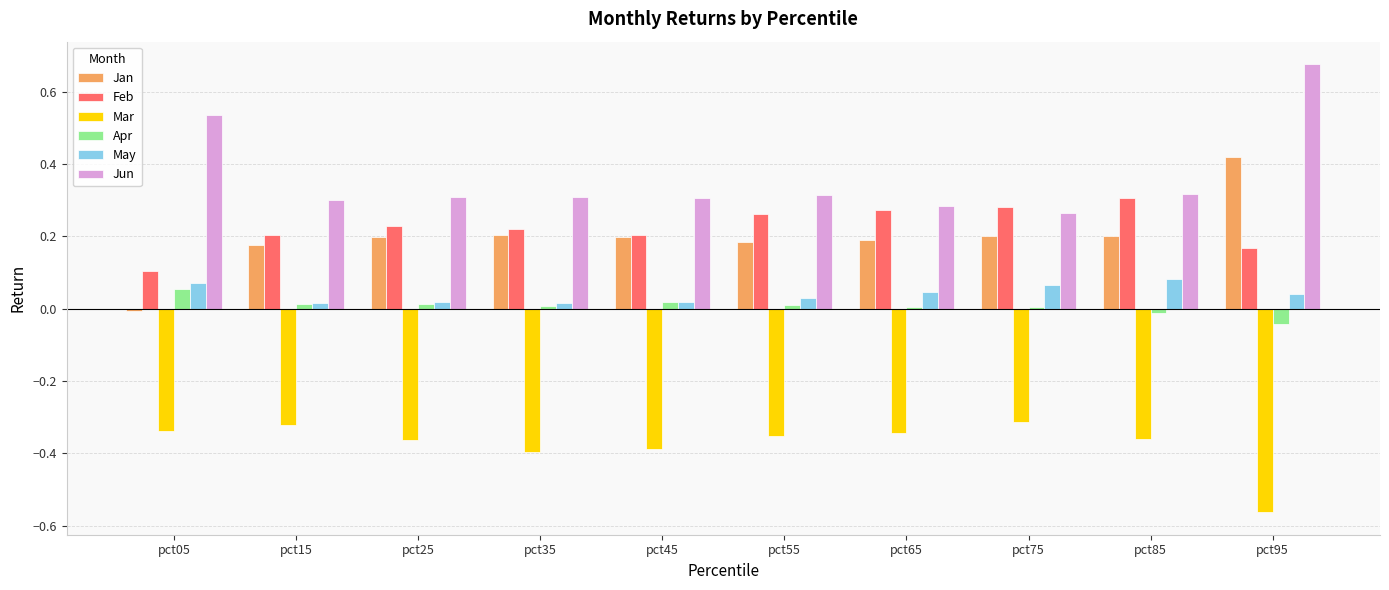

Is it true that Mar equals -0.2 at pct35?

False